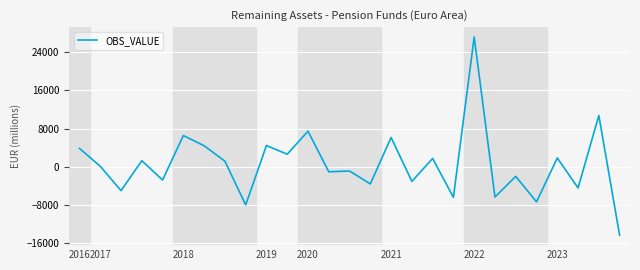

What is the minimum value shown in the chart?

-14274.1